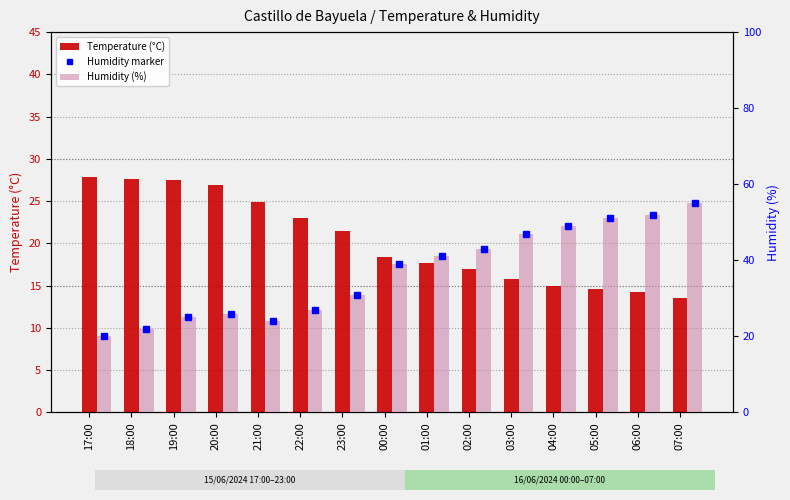

The Humidity marker series shows 17.4 at 20:00. True or false?

False